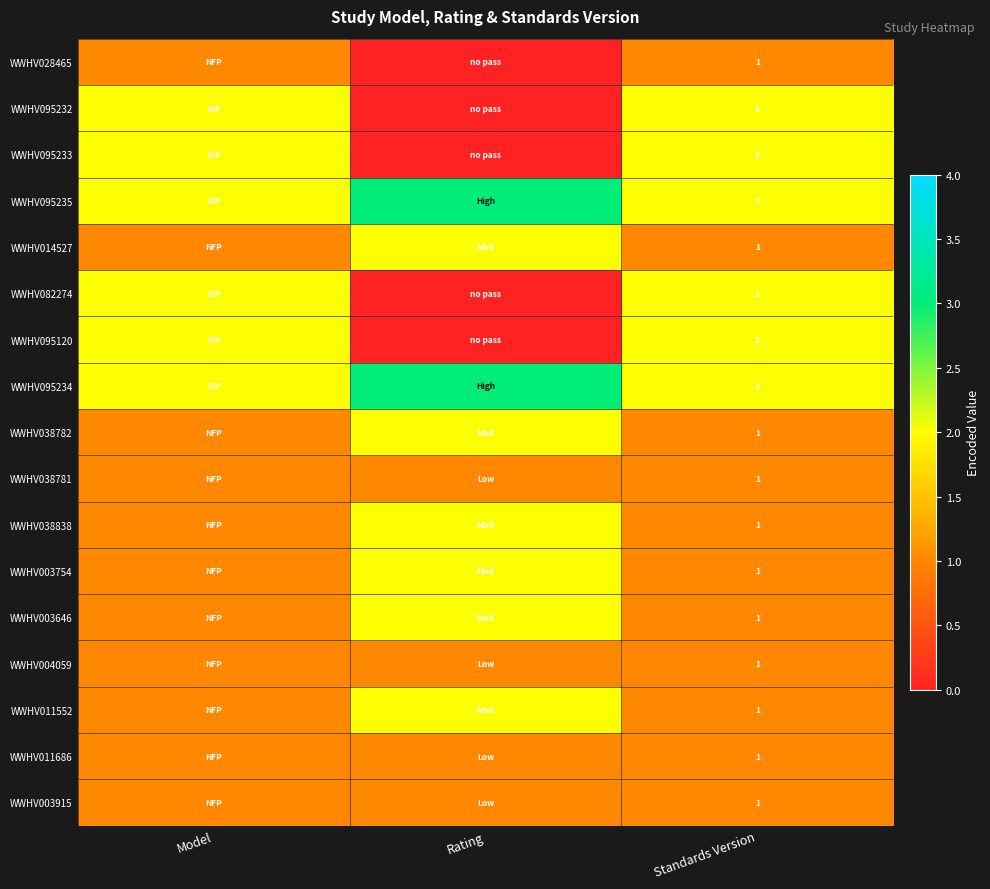

At which category is the sum across all series the highest?

Model